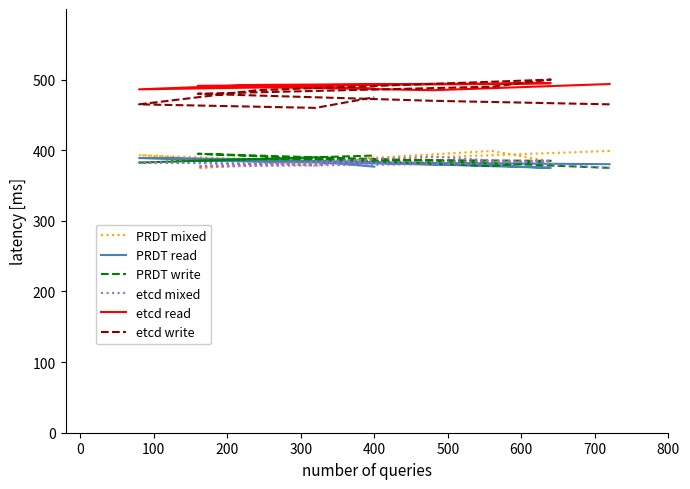

How many distinct data groups are displayed?

6